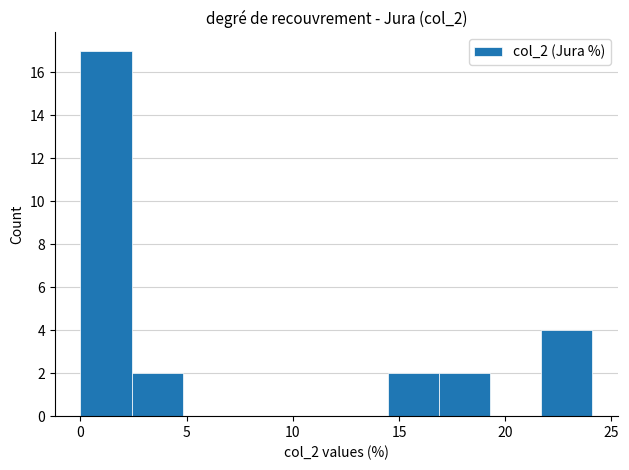

Over which range of the x-axis is the bar tallest?

0.0 to 2.5